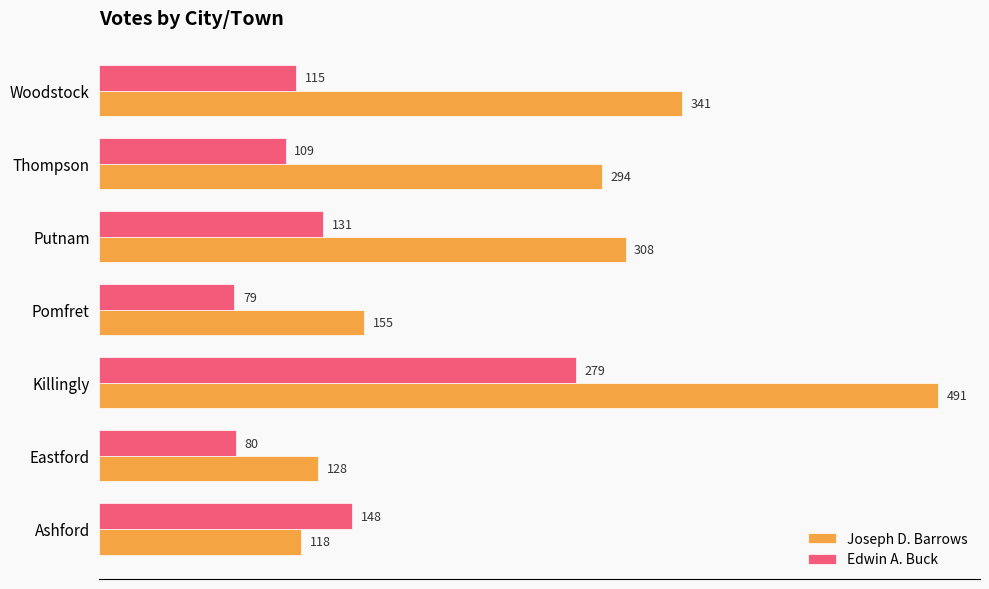

Between Killingly and Woodstock, which series saw the biggest shift?

Edwin A. Buck